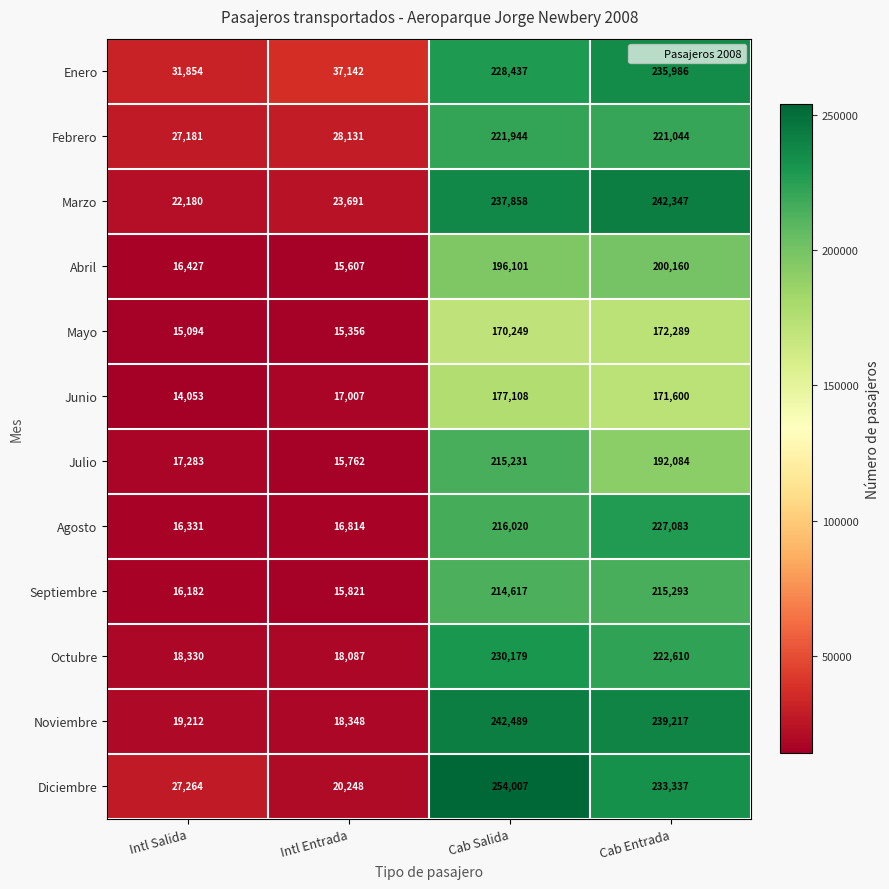

What is the sum of all Febrero values?

498300